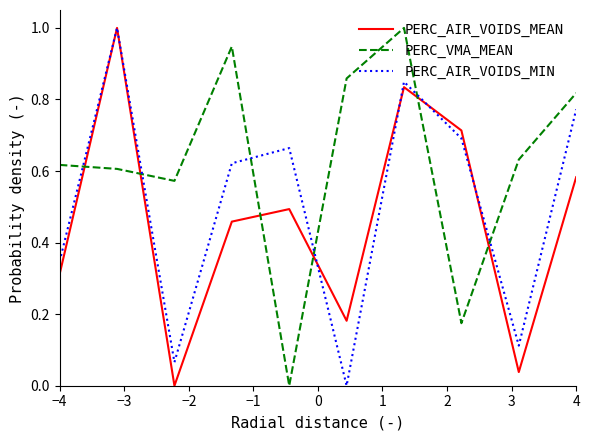

What is the greatest value displayed?

1.0